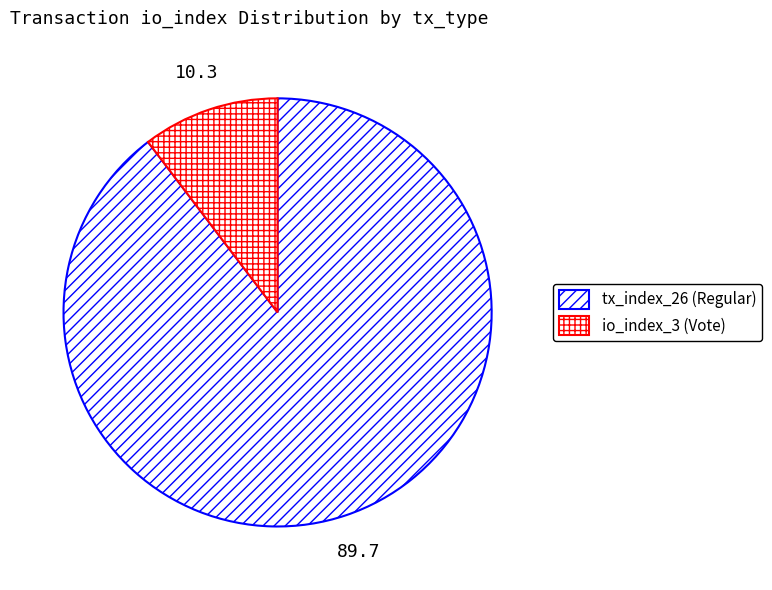

To the nearest percent, what is the difference between the io_index_3 (Vote) and tx_index_26 (Regular) slice percentages?

79%